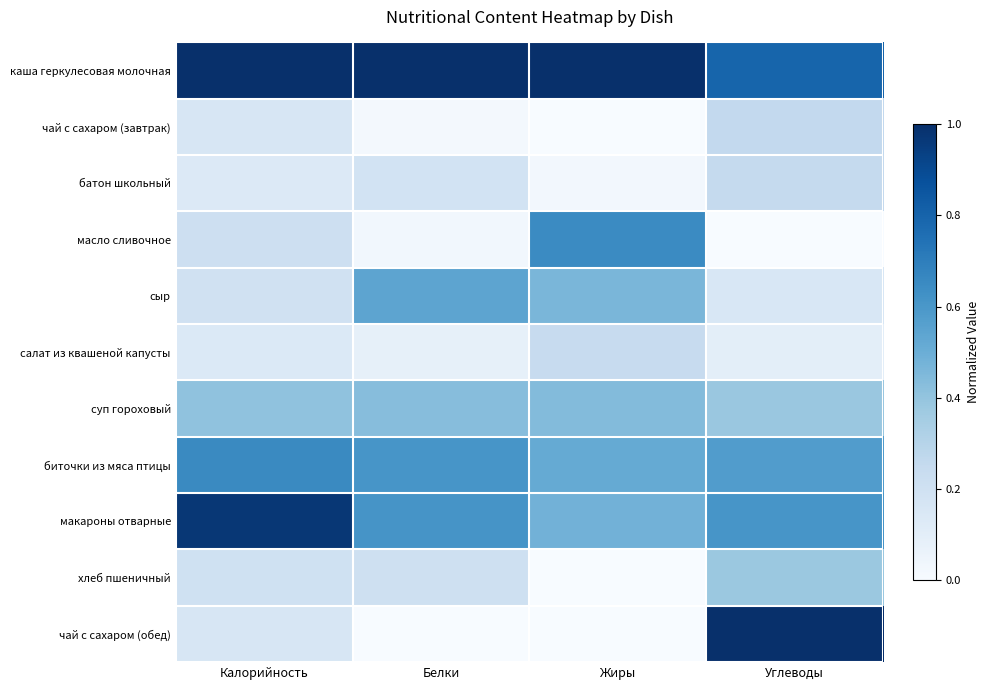

Count the number of categories in the chart.

4